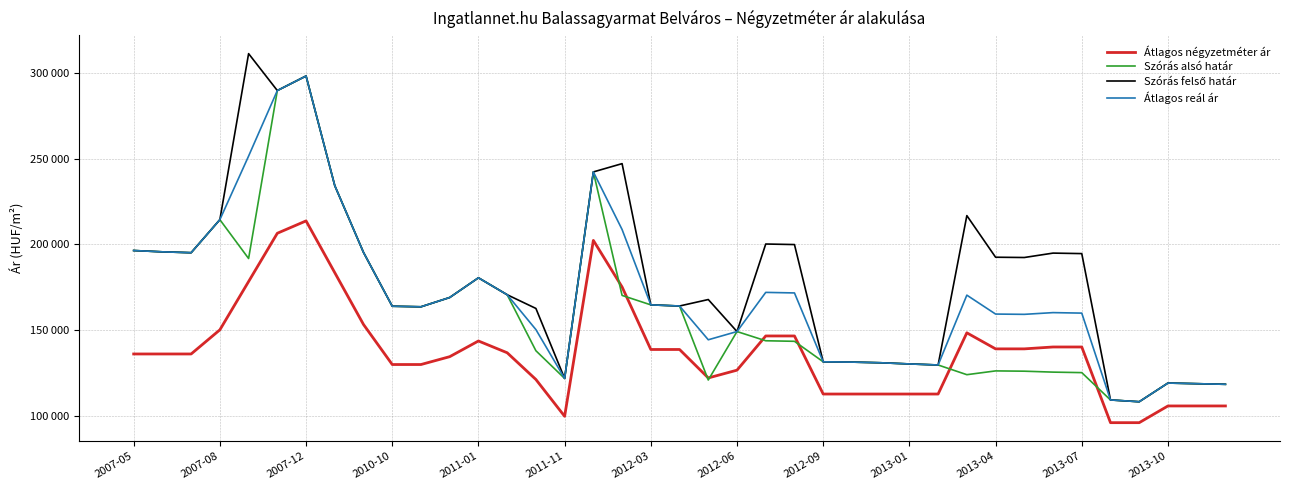

Rank the series by their average value, from highest to lowest.

Szórás felső határ, Átlagos reál ár, Szórás alsó határ, Átlagos négyzetméter ár